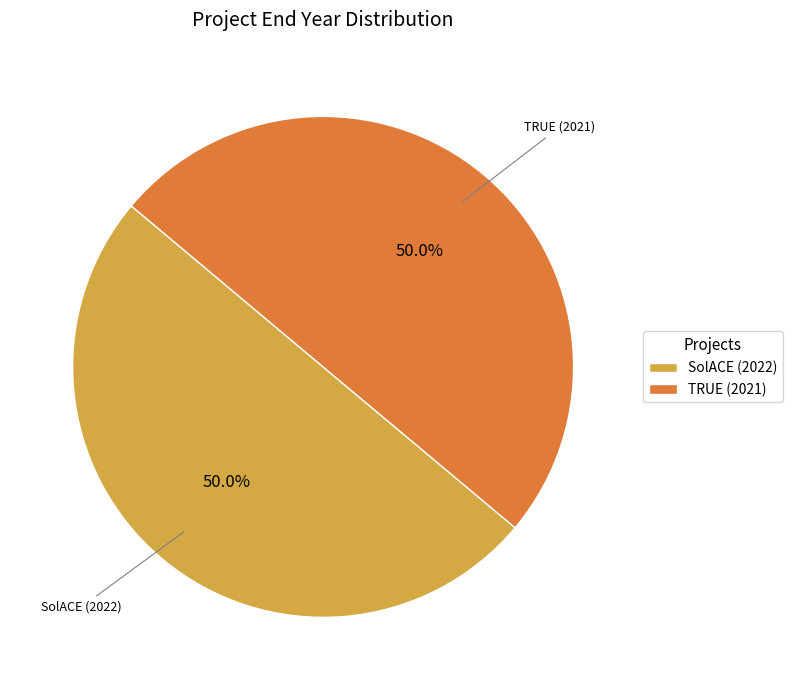

How much of the chart is everything except TRUE (2021)?

50.0%